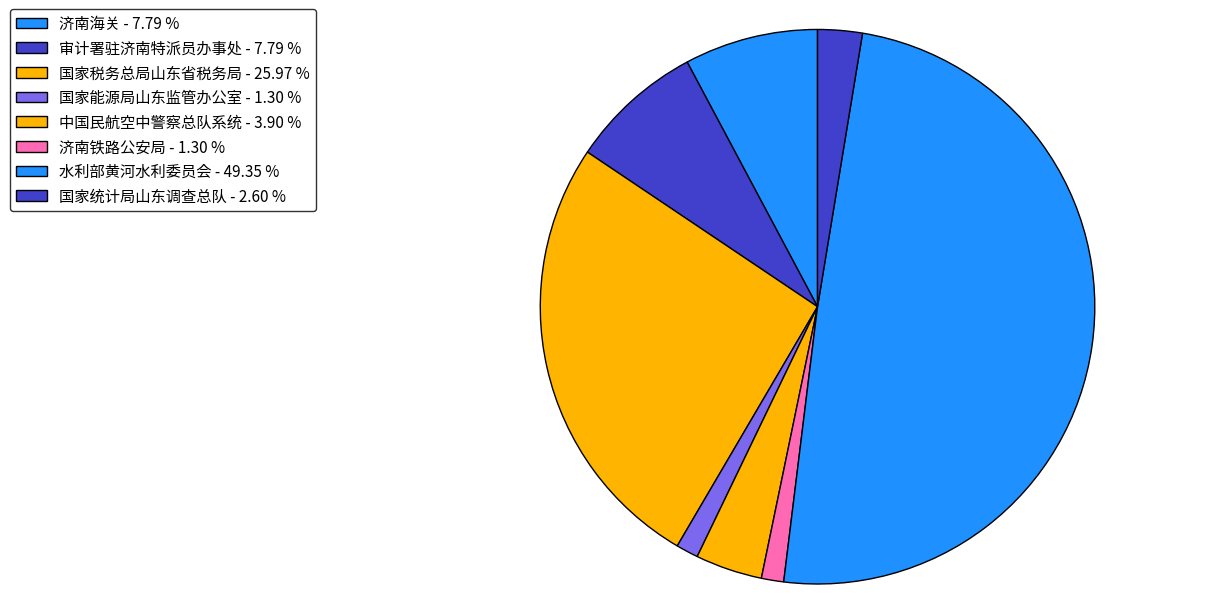

Rank the categories by value from highest to lowest.

水利部黄河水利委员会, 国家税务总局山东省税务局, 济南海关, 审计署驻济南特派员办事处, 中国民航空中警察总队系统, 国家统计局山东调查总队, 国家能源局山东监管办公室, 济南铁路公安局